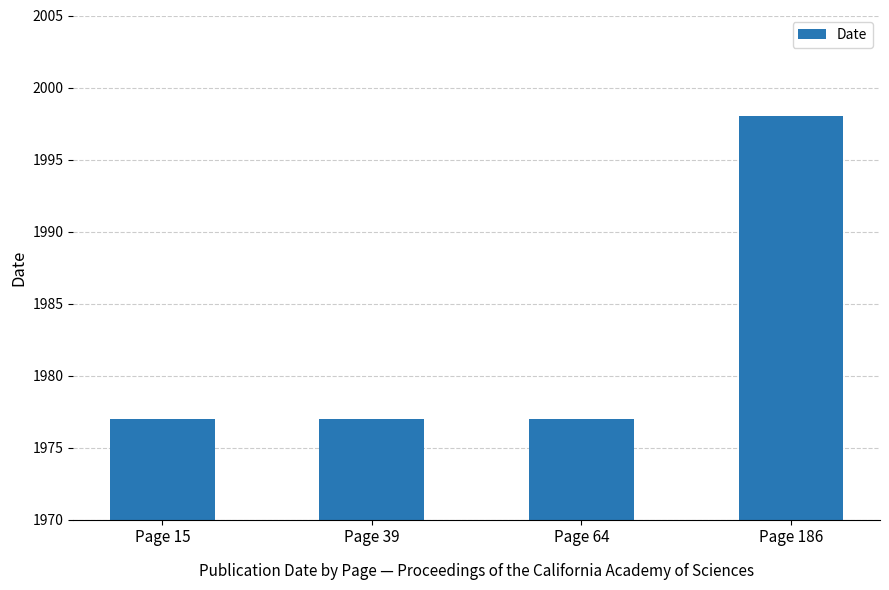

Which label corresponds to the largest value in the chart?

Page 186